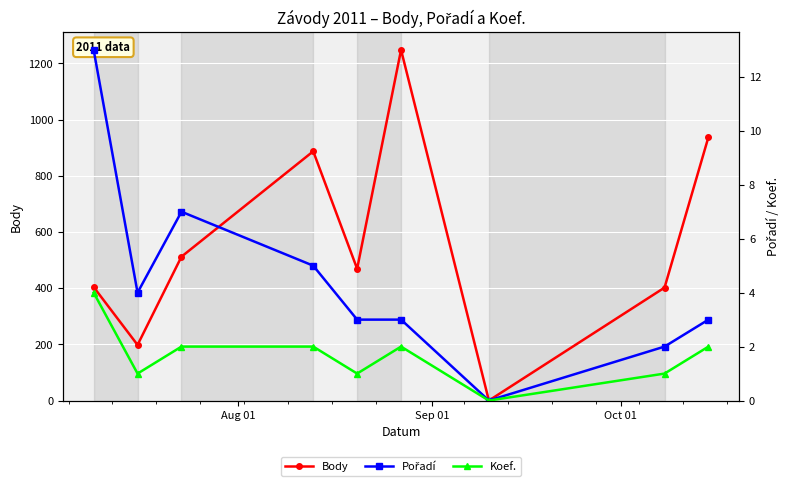

What is the sum of all Pořadí values?

40